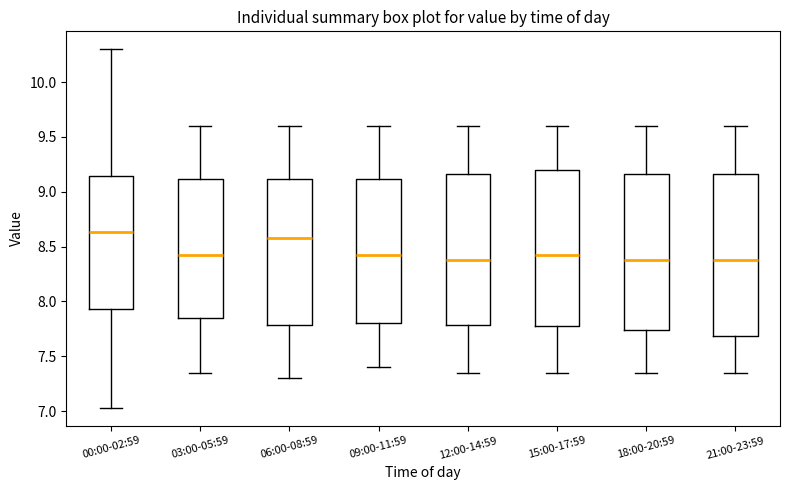

Reading left to right, read every box against the y-axis: the position of its median line, the range the box covers, and the ends of its whiskers. The values are not printed on the chart, so give them approximately, as read against the axis.

00:00-02:59: median 8.65, box 7.95 to 9.15, whiskers 7.05 to 10.30
03:00-05:59: median 8.45, box 7.85 to 9.10, whiskers 7.35 to 9.60
06:00-08:59: median 8.60, box 7.80 to 9.10, whiskers 7.30 to 9.60
09:00-11:59: median 8.45, box 7.80 to 9.10, whiskers 7.40 to 9.60
12:00-14:59: median 8.40, box 7.80 to 9.15, whiskers 7.35 to 9.60
15:00-17:59: median 8.45, box 7.80 to 9.20, whiskers 7.35 to 9.60
18:00-20:59: median 8.40, box 7.75 to 9.15, whiskers 7.35 to 9.60
21:00-23:59: median 8.40, box 7.70 to 9.15, whiskers 7.35 to 9.60